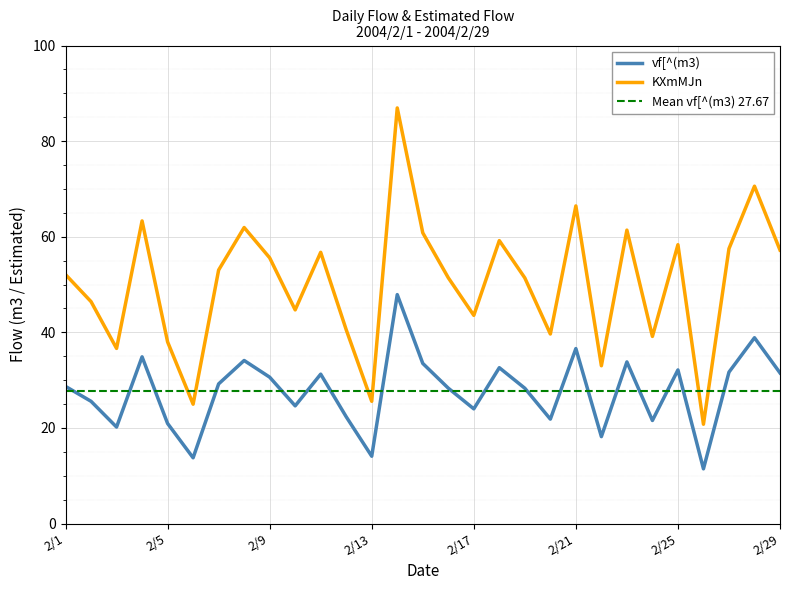

Is it true that KXmMJn equals 61.0 at 2004/2/24?

False